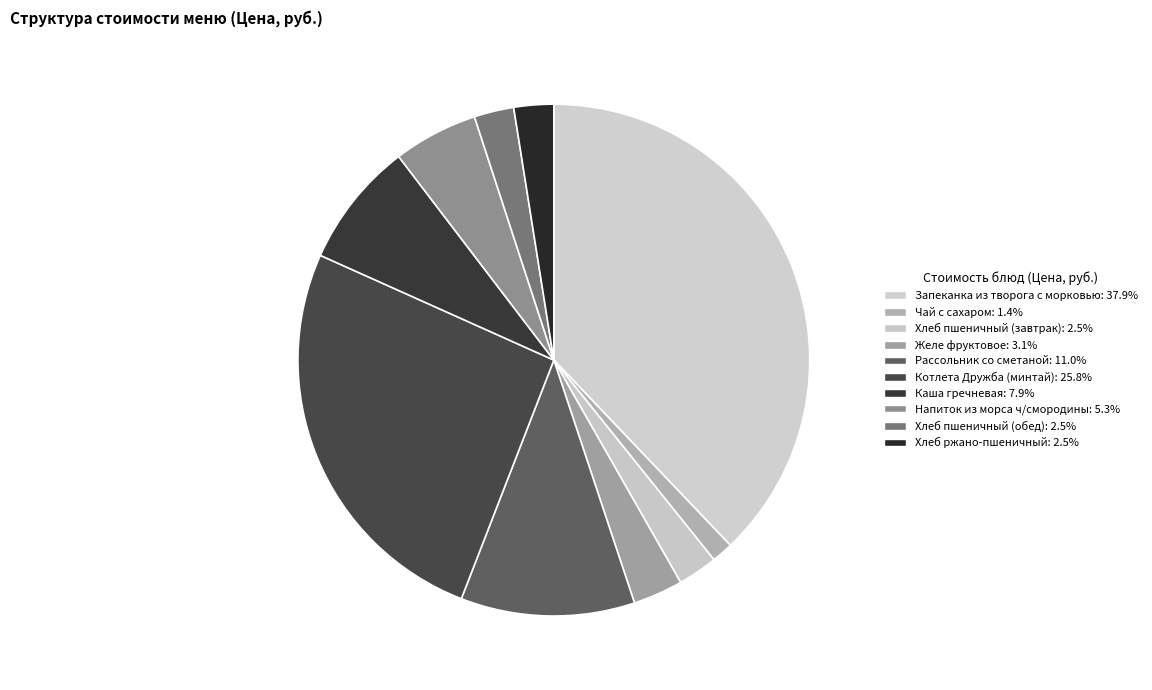

What is the change in value from Запеканка из творога с морковью to Хлеб пшеничный (завтрак)?

-69.3